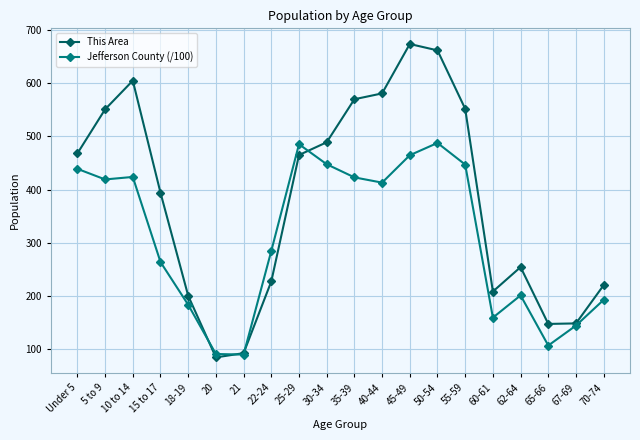

True or false: Jefferson County (/100) has more than 2 points higher than both neighbors.

True